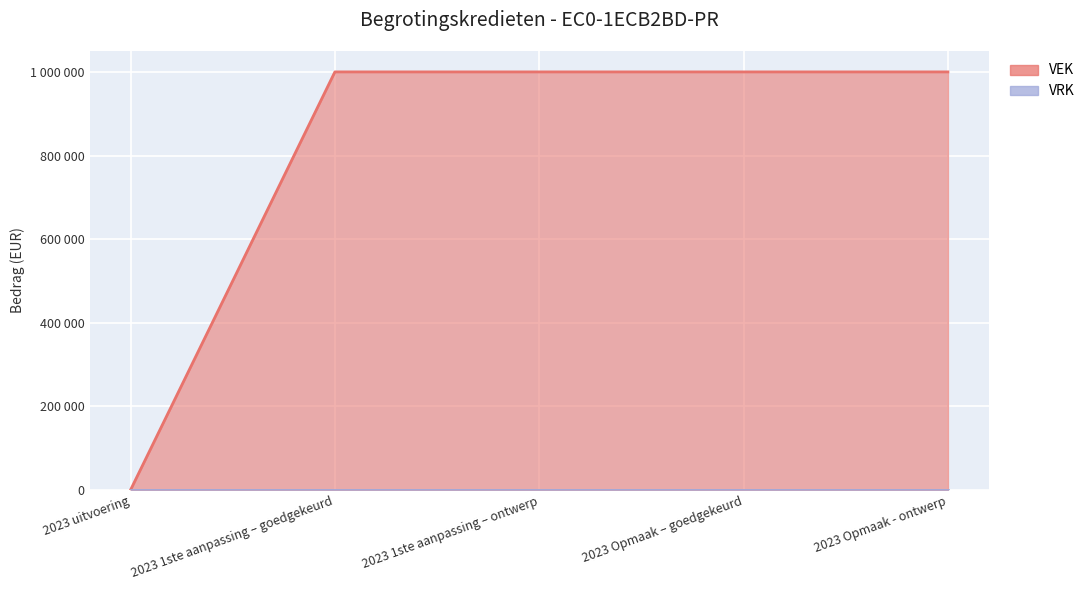

Read the value at 2023 Opmaak - ontwerp, to the nearest 10.

1000000